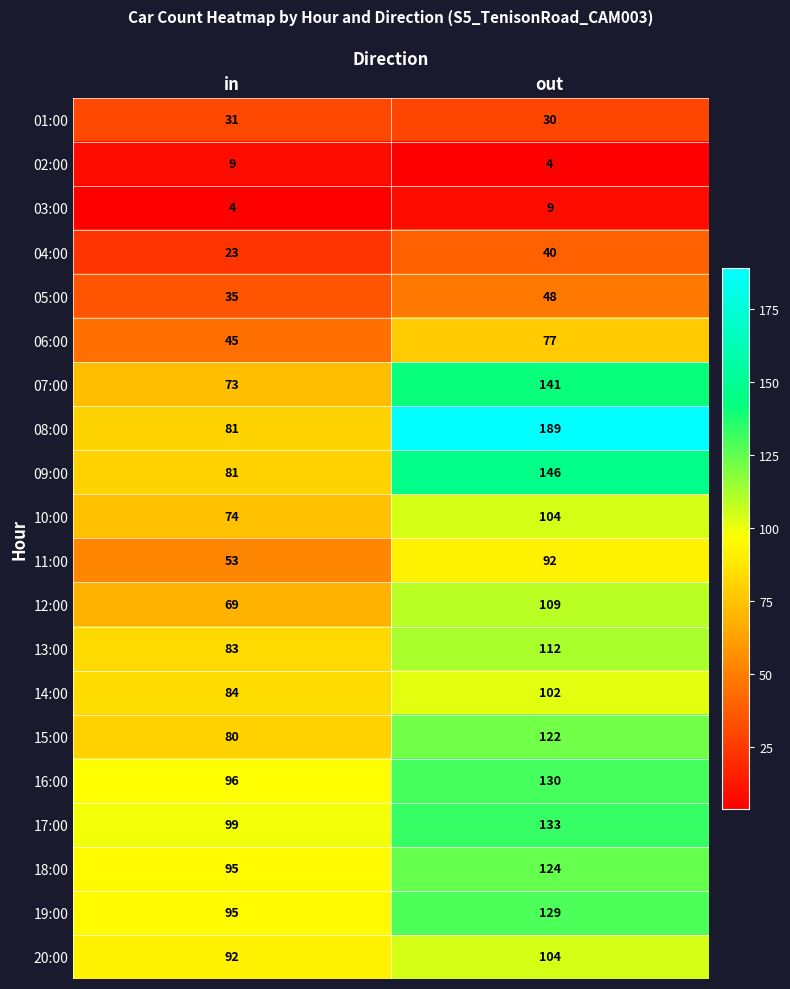

What is the minimum value shown in the chart?

4